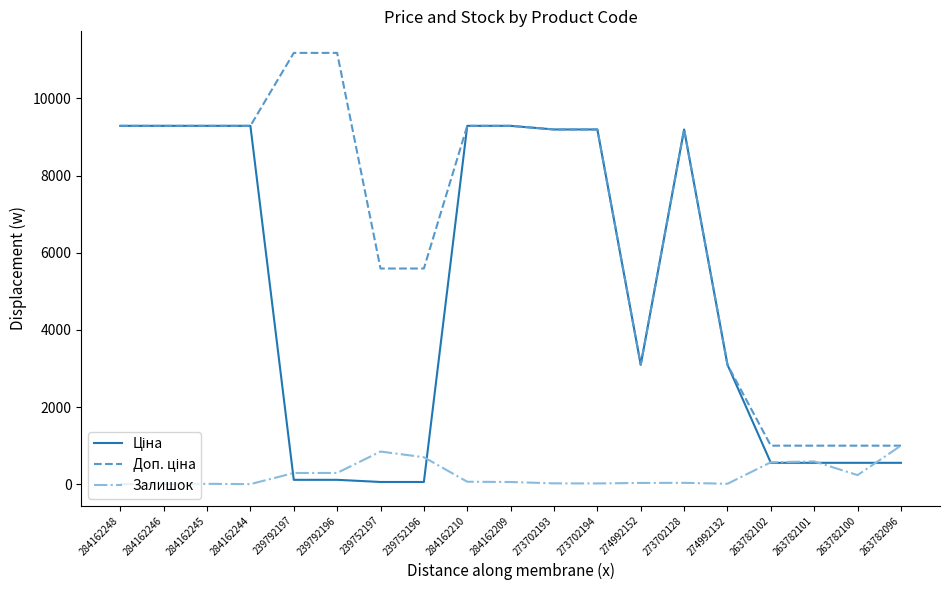

The Залишок series shows 20.0 at 273702193. True or false?

True